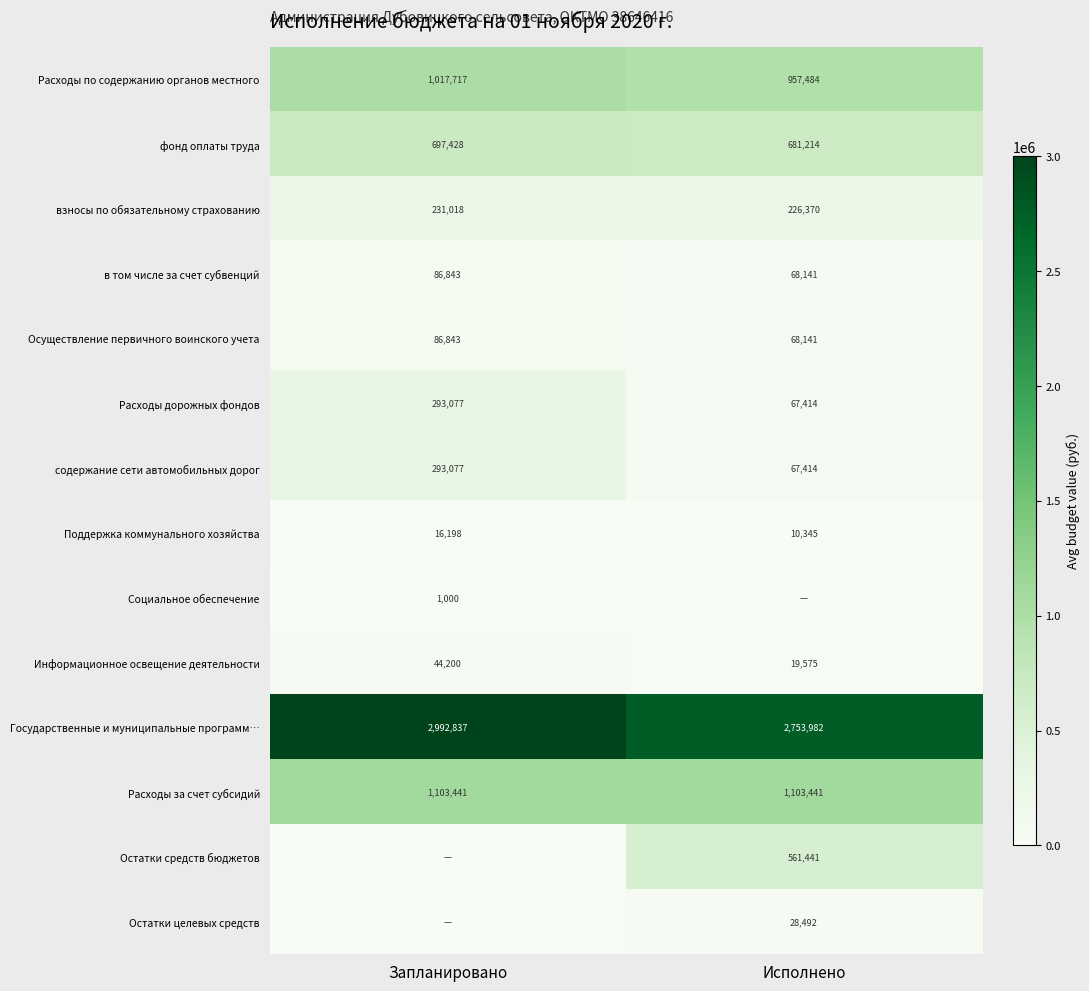

Which category has the highest value in the взносы по обязательному страхованию series?

Запланировано